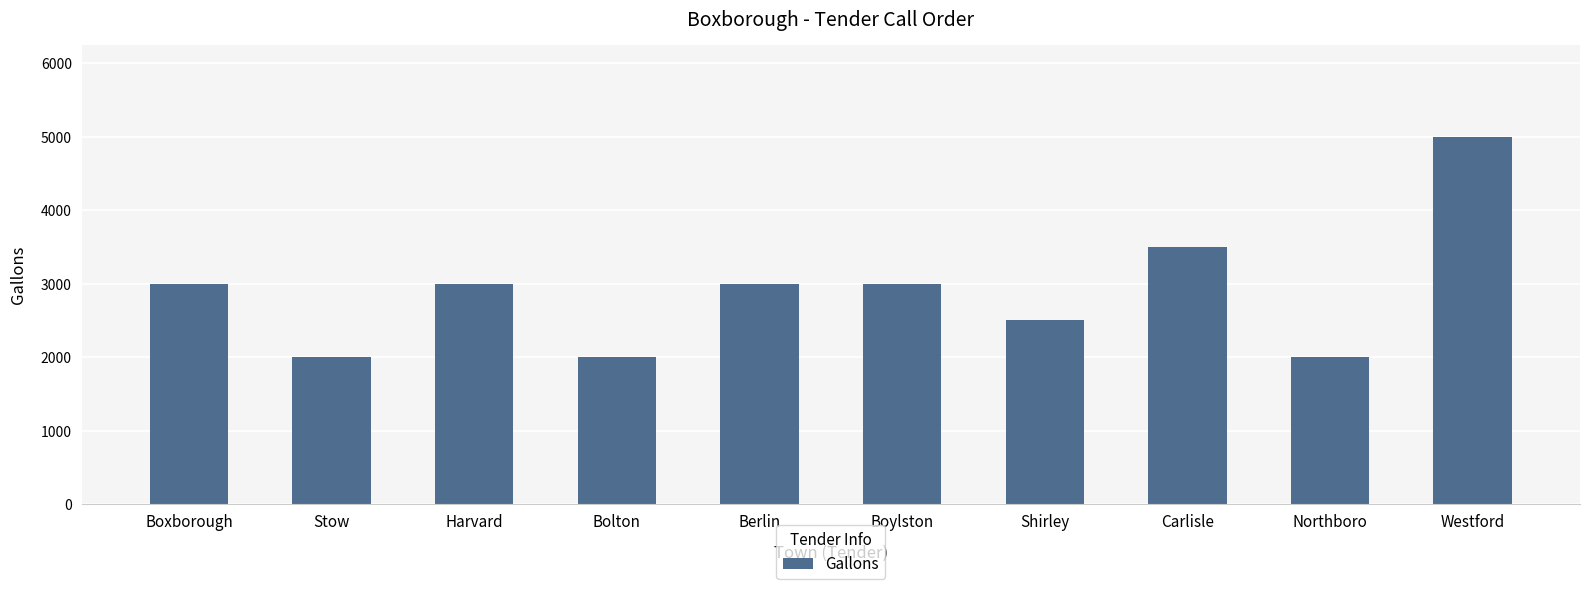

At which label is the value closest to 3500?

Carlisle